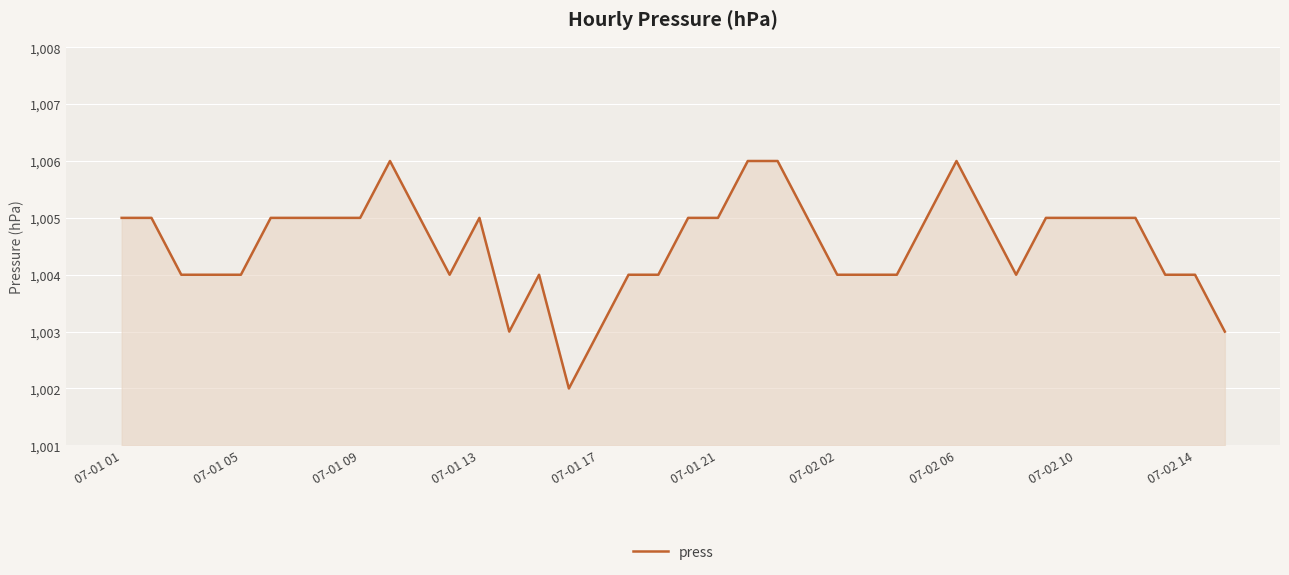

What is the greatest value displayed?

1006